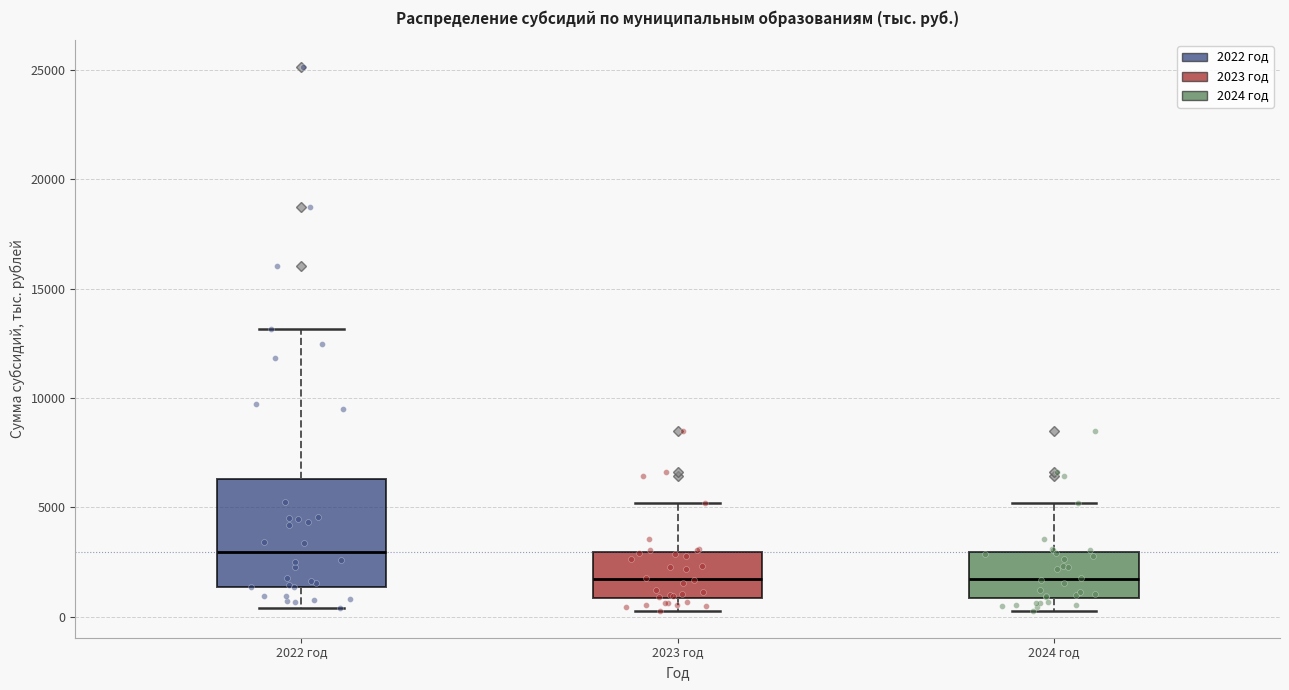

Reading left to right, transcribe this box plot: for each box, give where its median line is, the range the box spans, and where its two whiskers end, as read against the y-axis. The values are not printed on the chart, so give them approximately, as read against the axis.

2022 год: median 3000, box 1500 to 6500, whiskers 500 to 13000
2023 год: median 1500, box 1000 to 3000, whiskers 500 to 5000
2024 год: median 1500, box 1000 to 3000, whiskers 500 to 5000